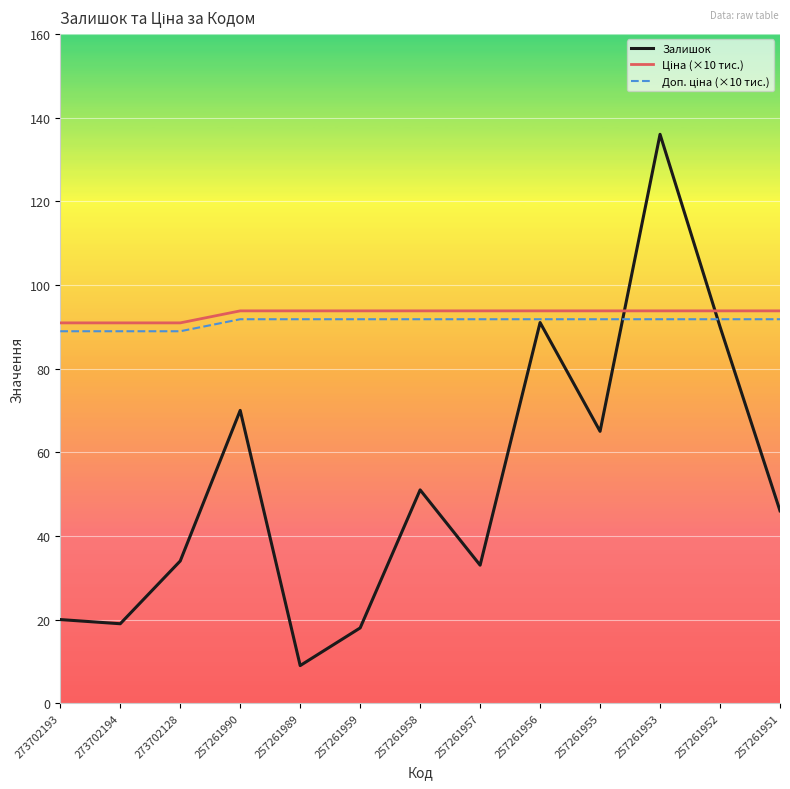

At which category does the chart reach its minimum across all series?

257261989